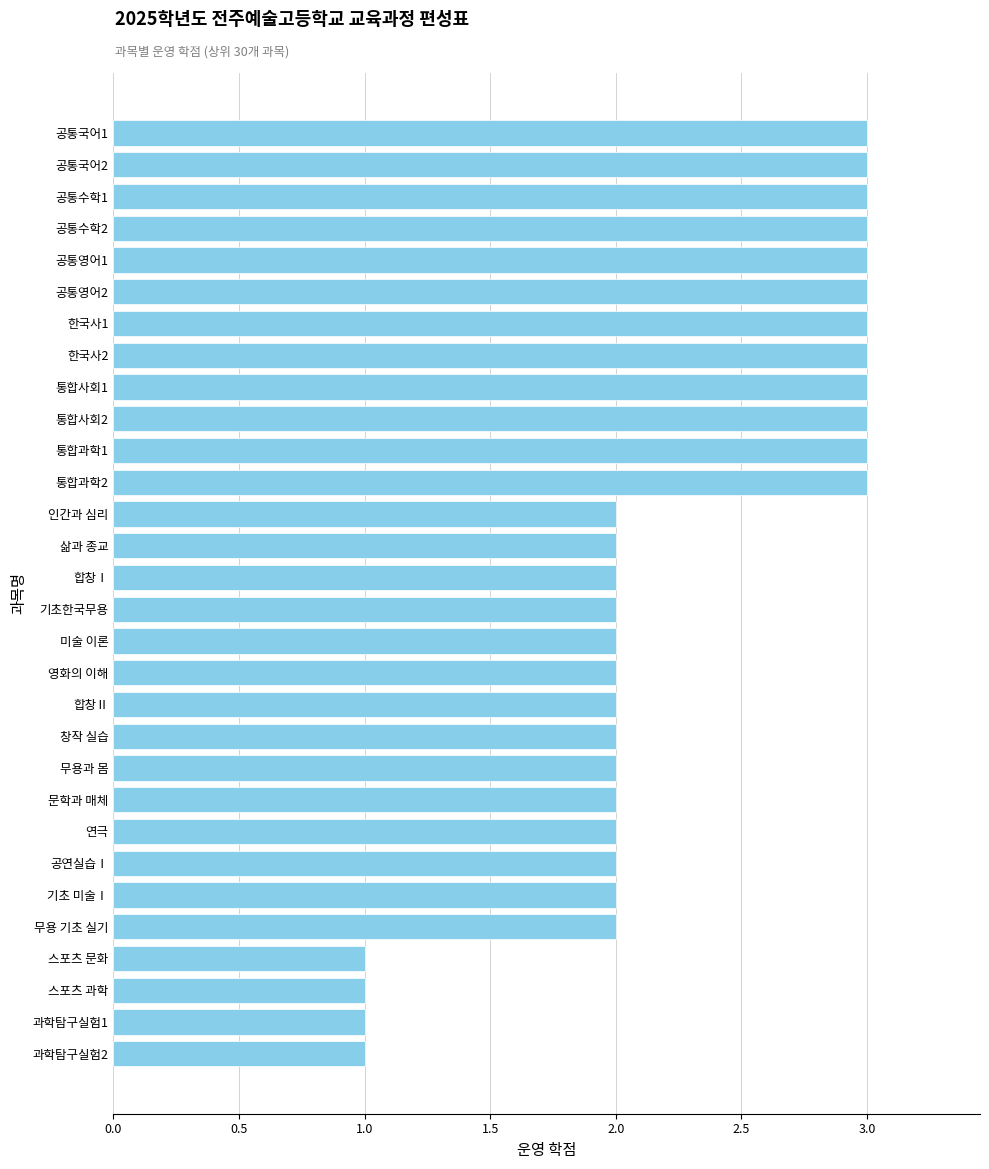

Are the bars horizontal?

Yes